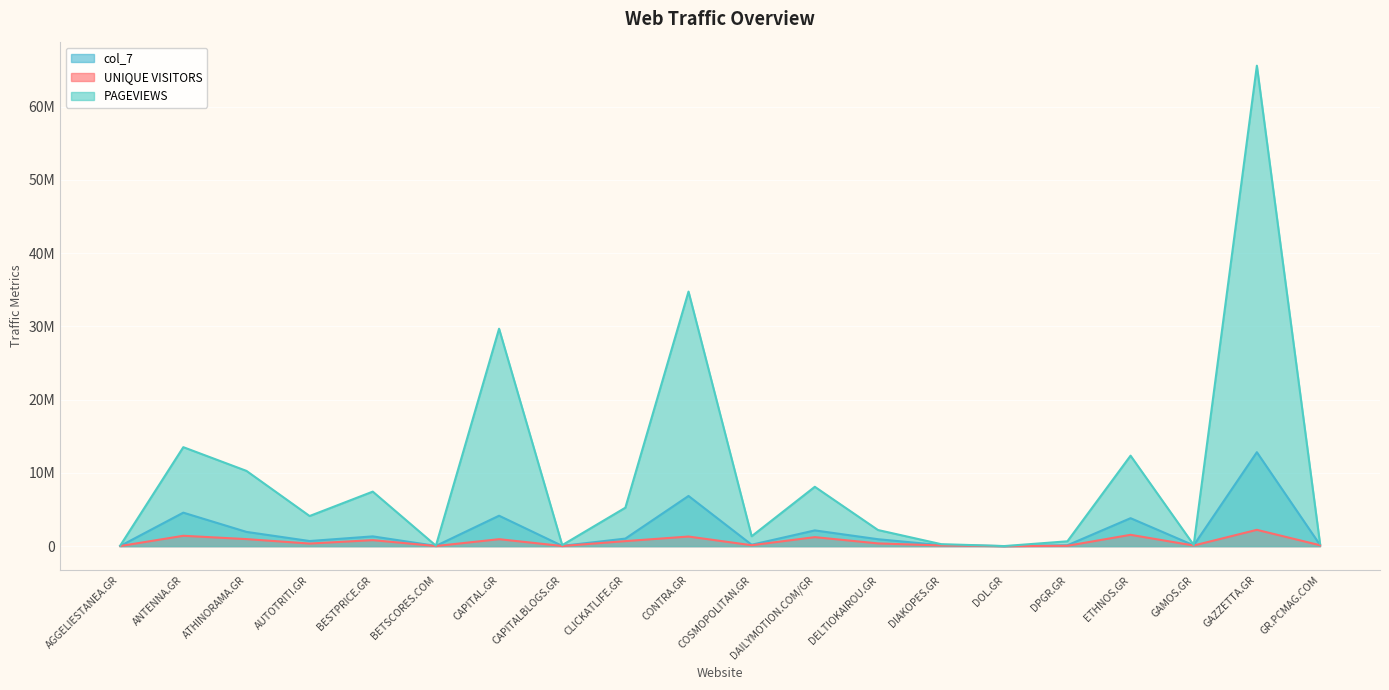

Reading left to right, extract all data points from this chart.

UNIQUE VISITORS: 9363	1411391	957796	350423	816342	10494	946632	17304	682478	1307838	122713	1226546	369265	91468	2165	47941	1542803	82201	2223555	119456
PAGEVIEWS: 58262	13511290	10272362	4110974	7442391	58901	29683673	134973	5248109	34755430	1350053	8101412	2199103	269017	7092	657596	12351408	158905	65603491	340359
col_7: 11512	4569261	1942165	695783	1330305	31121	4152098	34469	1028359	6850151	188687	2146546	943286	129357	2423	115834	3815256	106841	12824492	171016